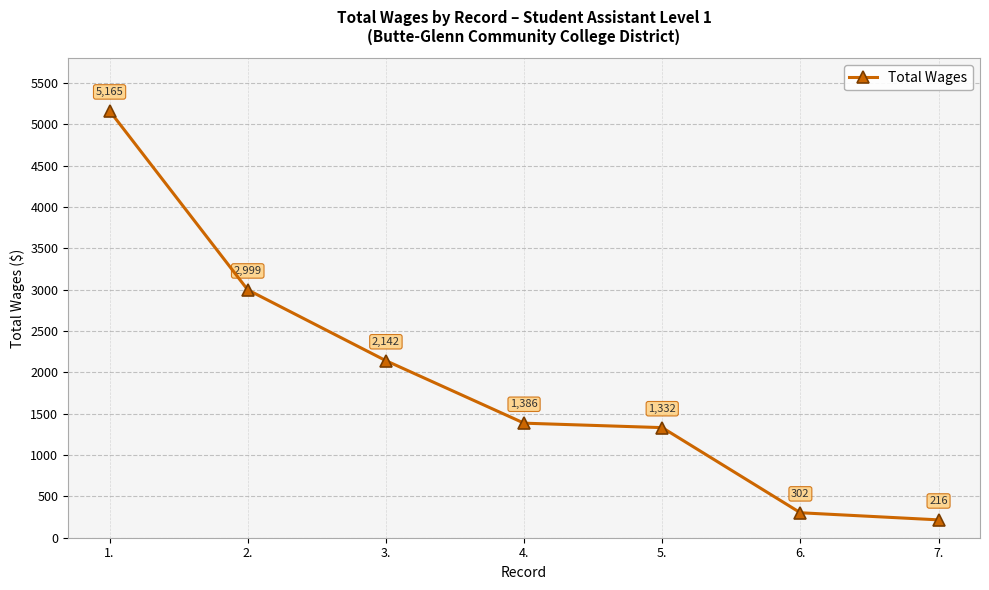

What is the sum of the values at 2. and 5.?

4331